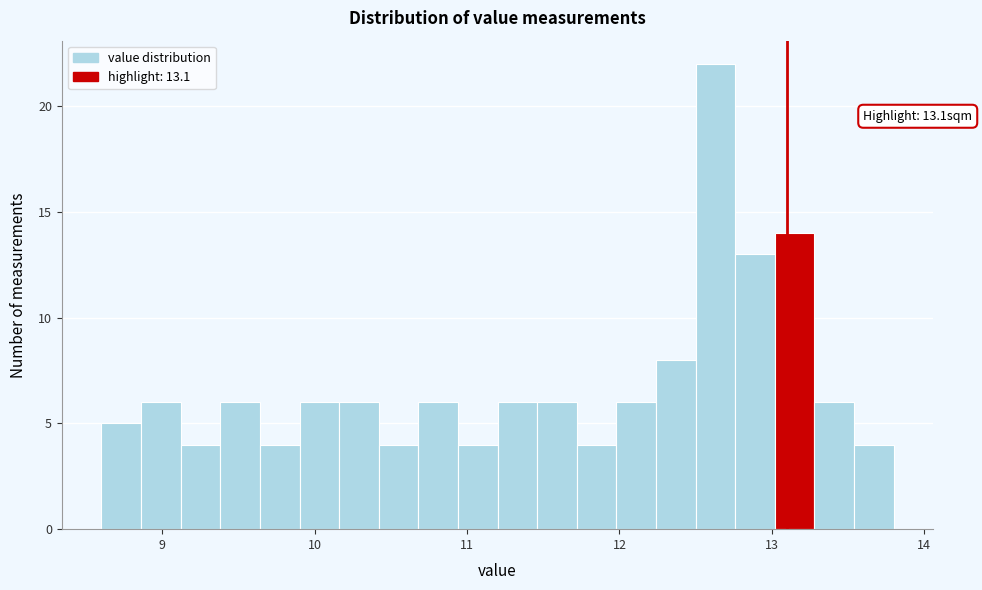

Read against the x-axis, roughly where is the centre of the tallest bar?

12.6